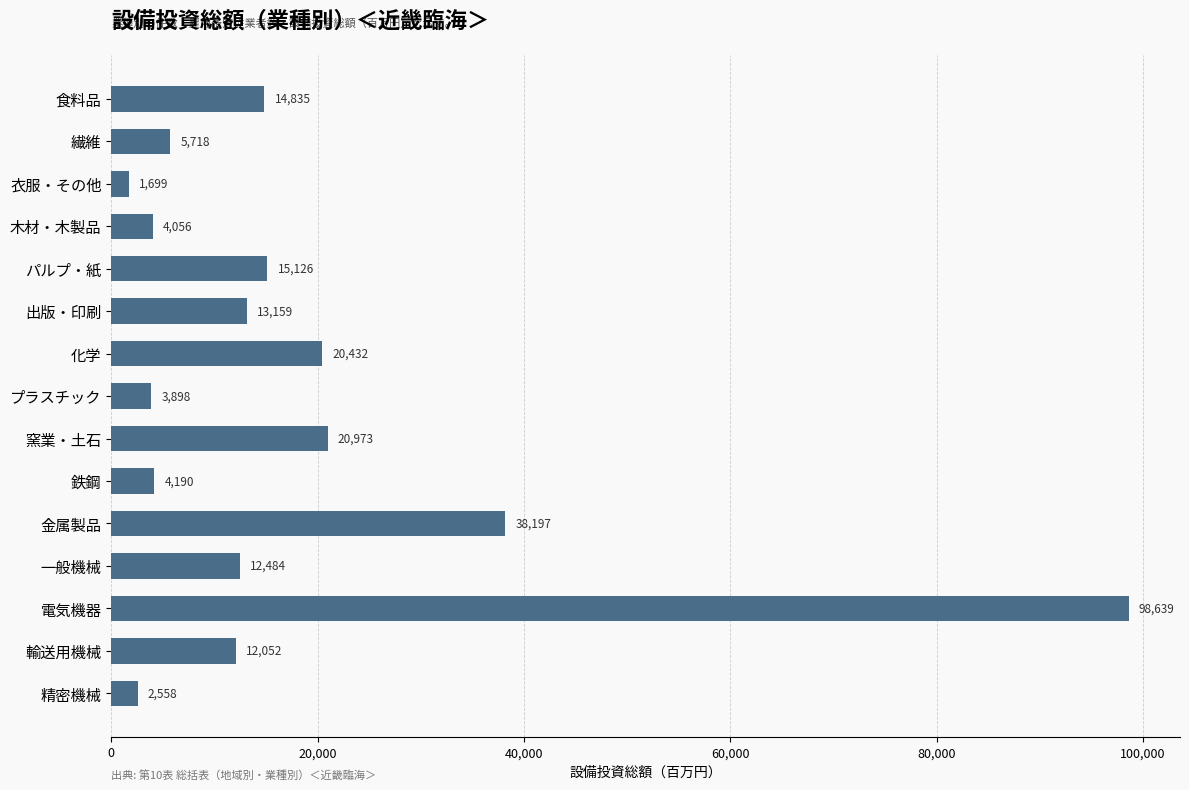

What position from the top is 輸送用機械?

14